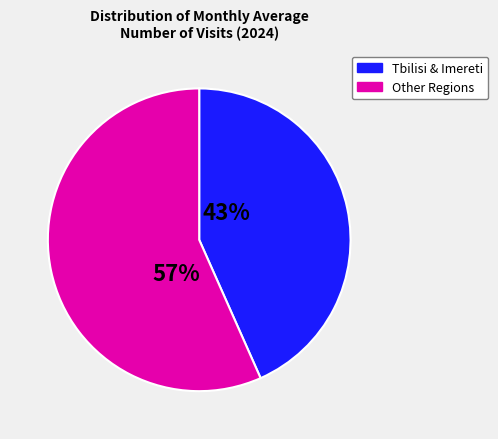

Does any single category account for the majority?

Yes